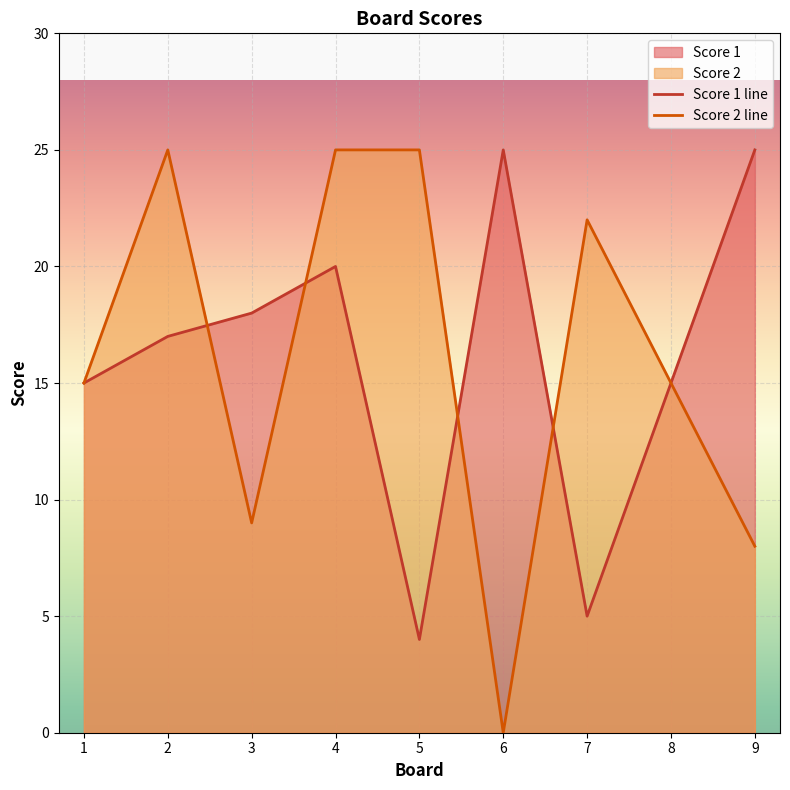

Read the Score 2 value at 5, to the nearest 5.

25